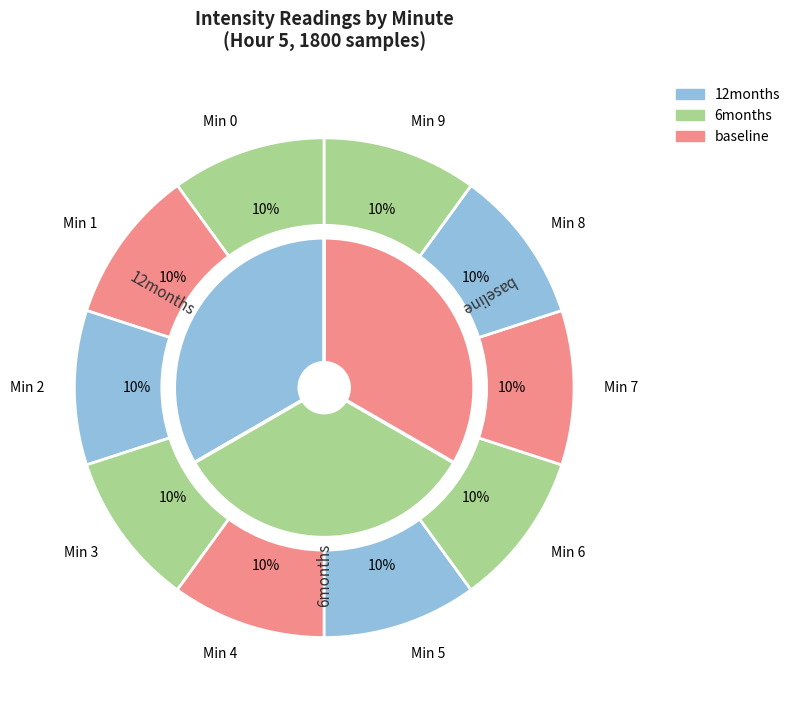

Which category has the smallest portion of the pie?

Minute 0